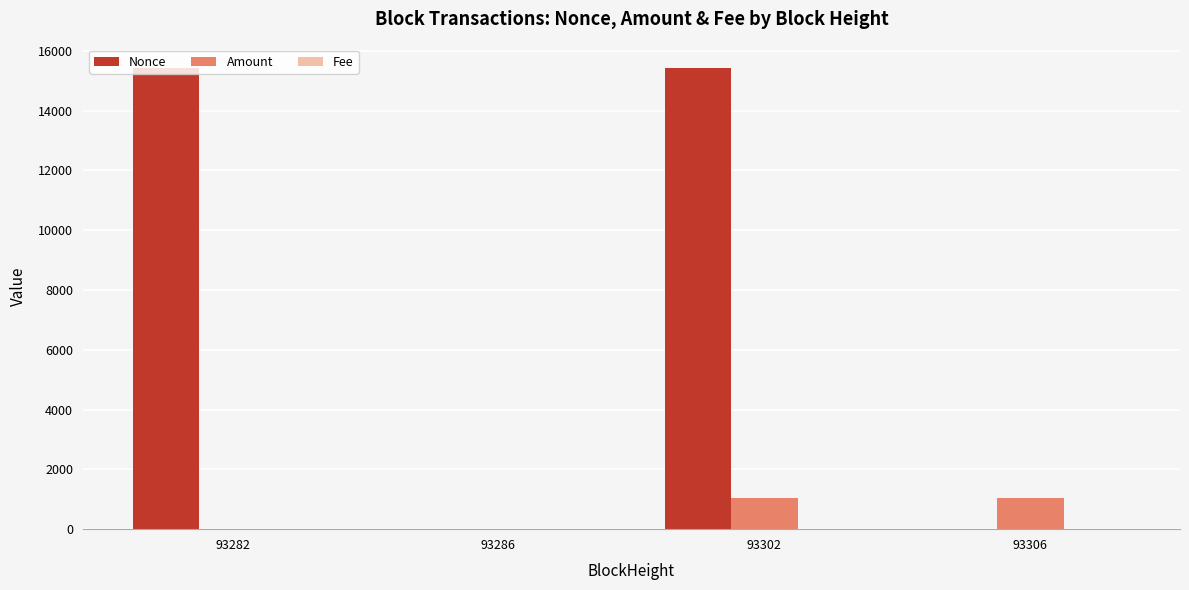

Between 93286 and 93302, which series saw the biggest shift?

Nonce